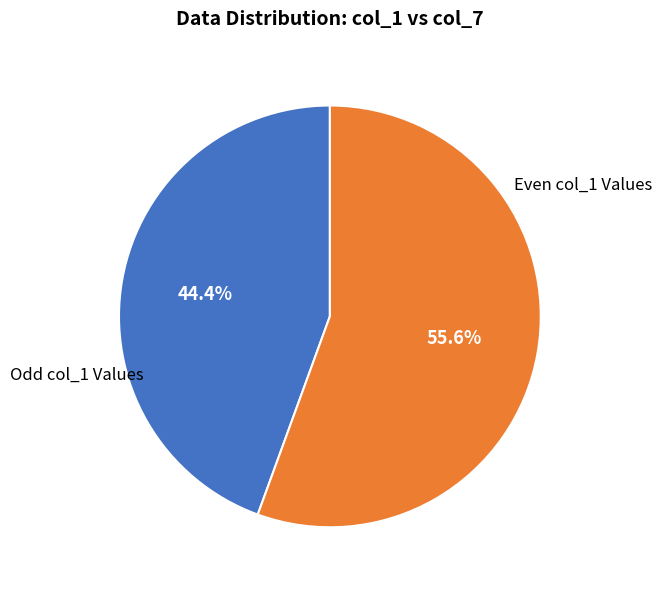

Which has a higher value, Even col_1 Values or Odd col_1 Values?

Even col_1 Values